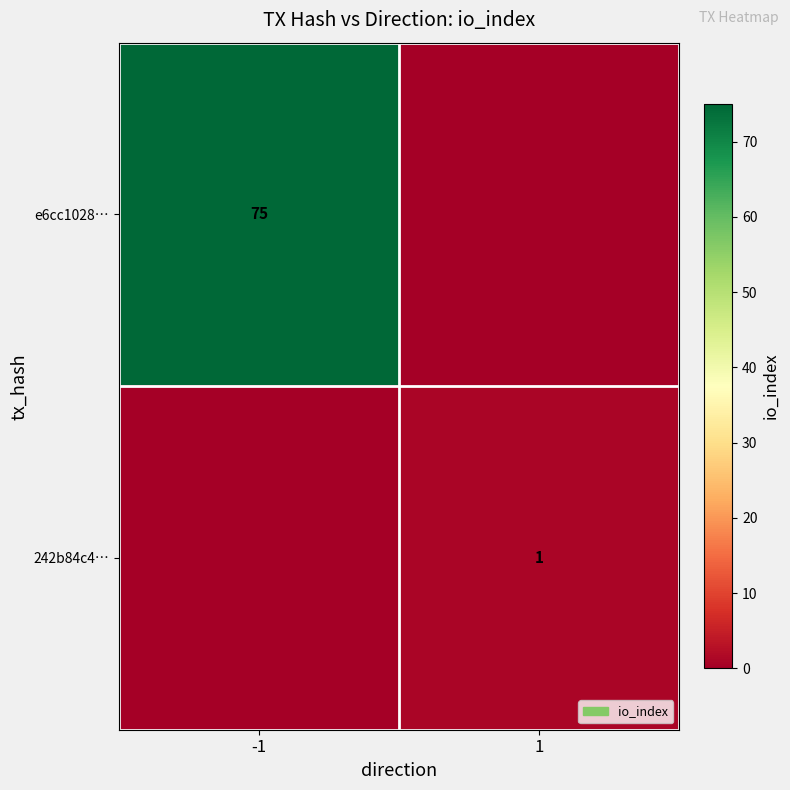

Is it true that e6cc1028… equals 75 at -1?

True